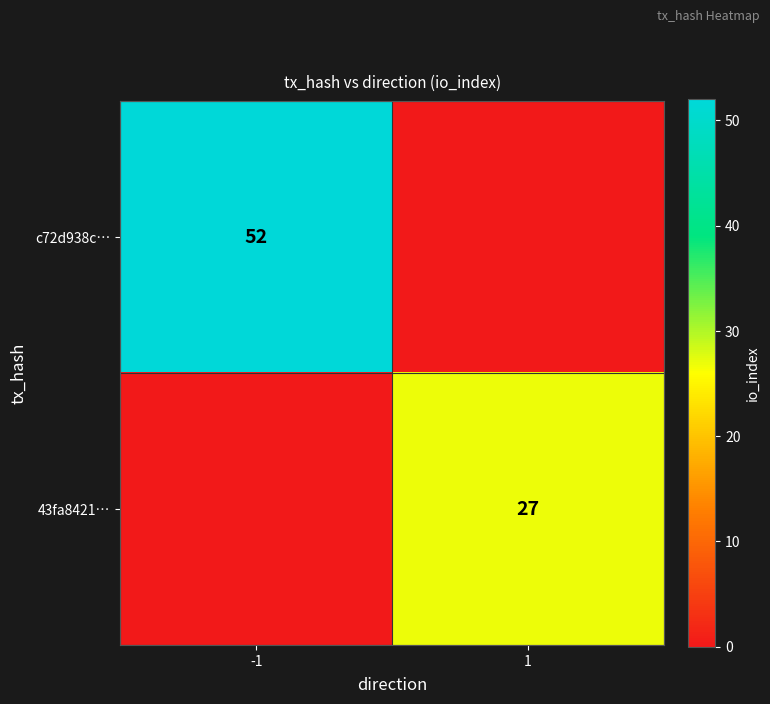

The c72d938c… series shows 88 at -1. True or false?

False